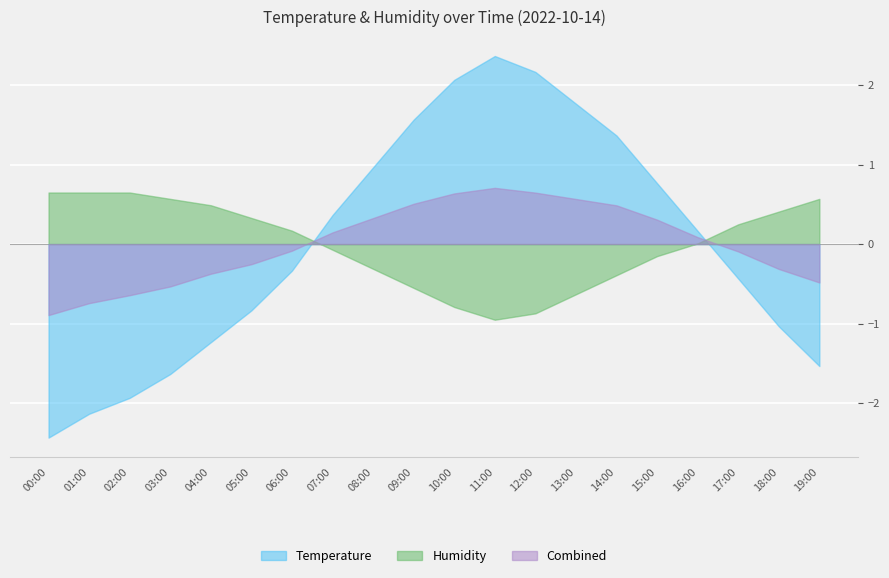

True or false: Temperature has a value of -1.6 at 03:00.

True